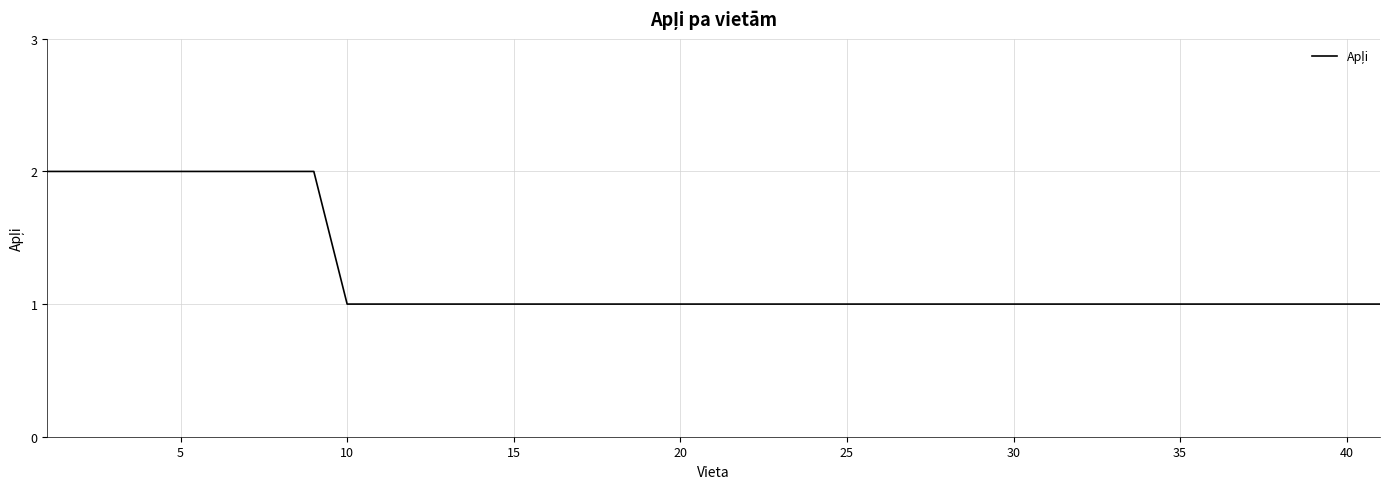

Count the values in the range 1 to 2.

40